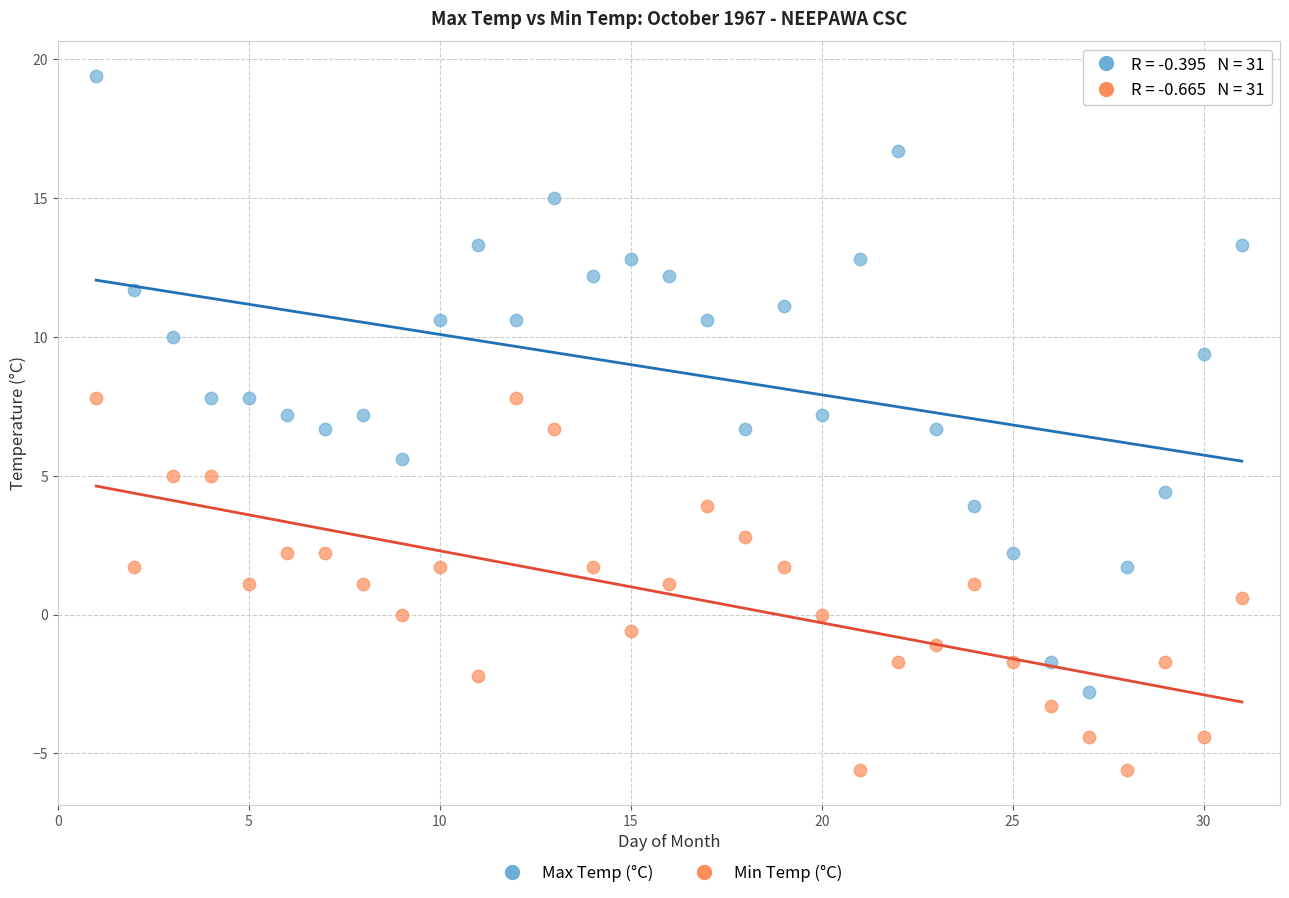

Across all data points, what is the range of Y values (max minus min)?

25.0